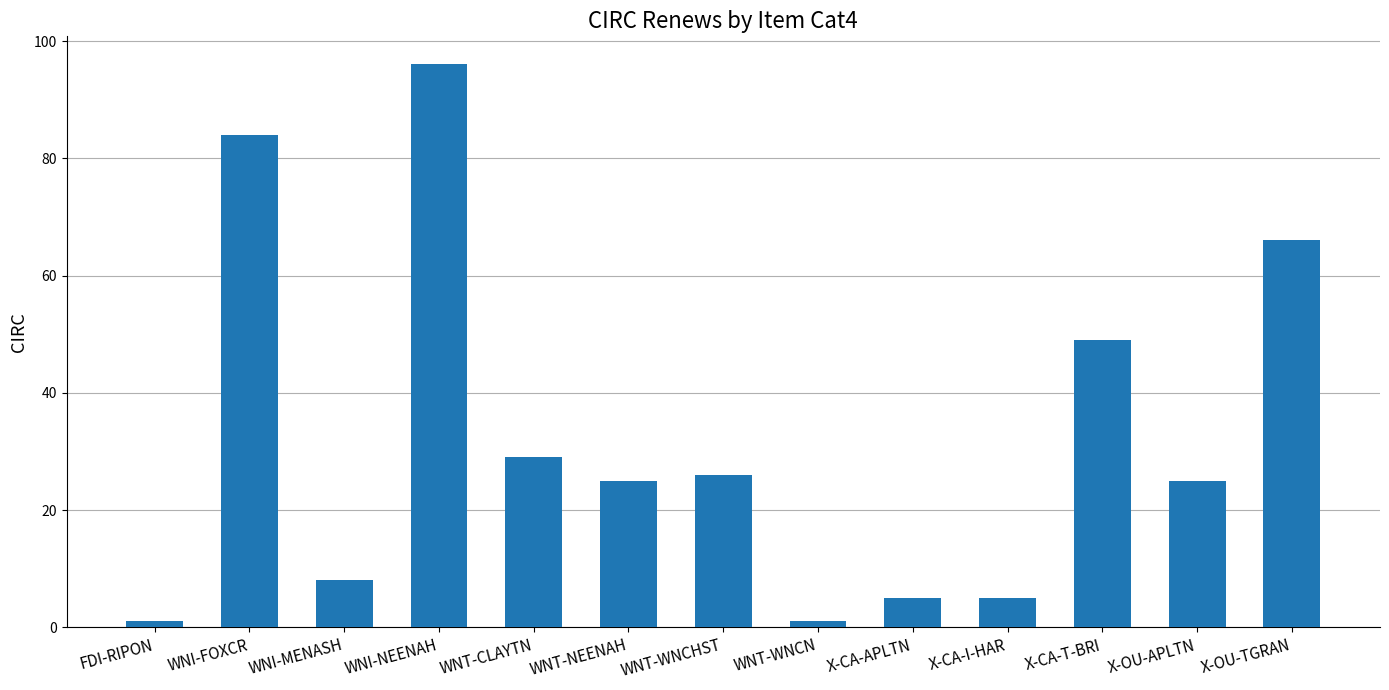

Does the chart contain stacked bars?

No